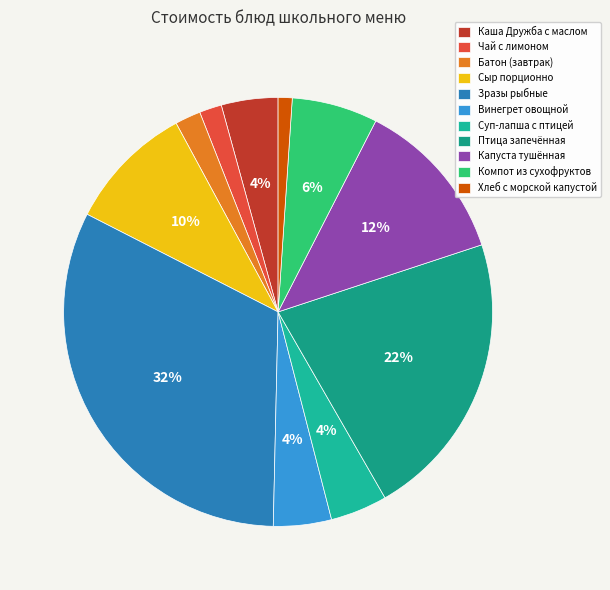

What is the ratio of the value at Птица запечённая to the value at Суп-лапша с птицей?

5.1